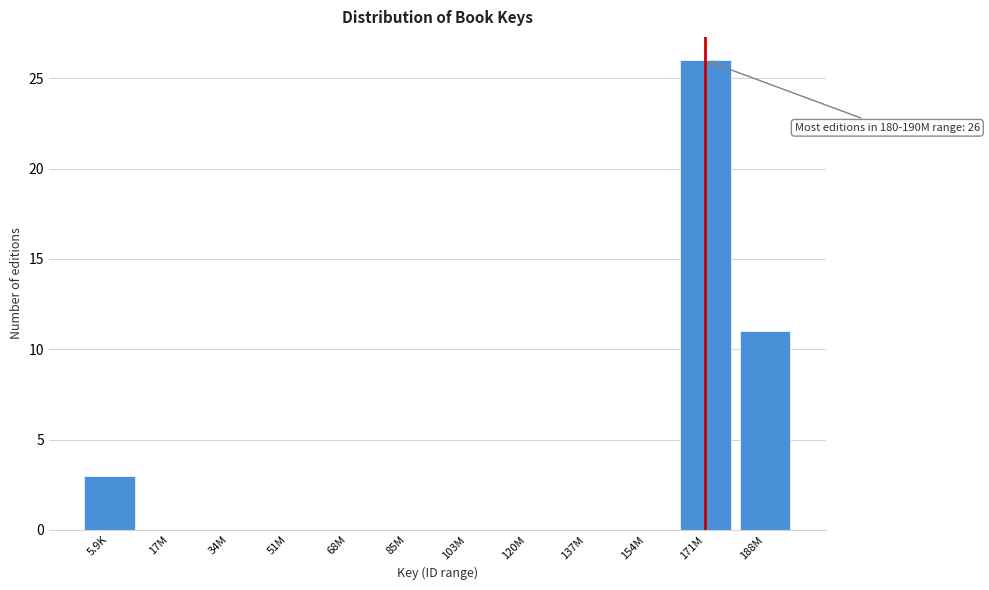

Reading left to right, transcribe all the data shown in this chart.

5.9K=3	17M=0	34M=0	51M=0	68M=0	85M=0	103M=0	120M=0	137M=0	154M=0	171M=26	188M=11